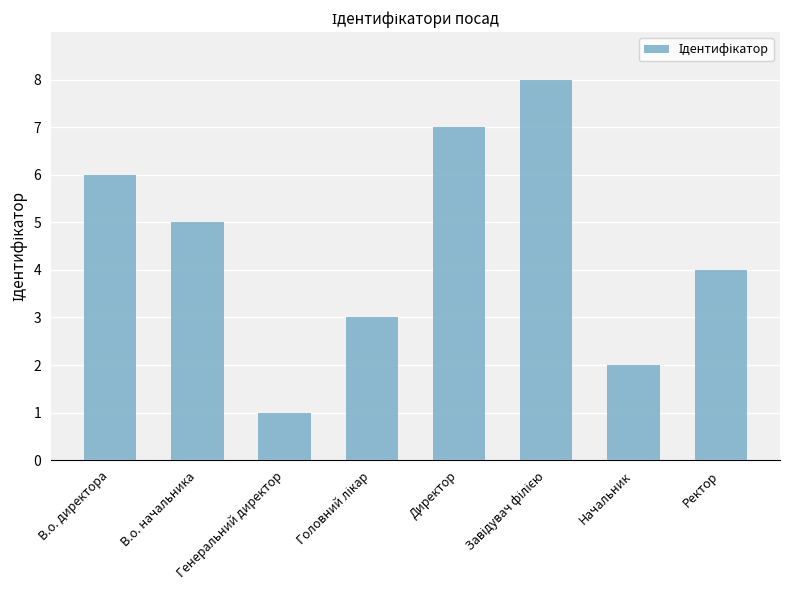

Reading right to left, what are all the values shown in this chart?

4	2	8	7	3	1	5	6